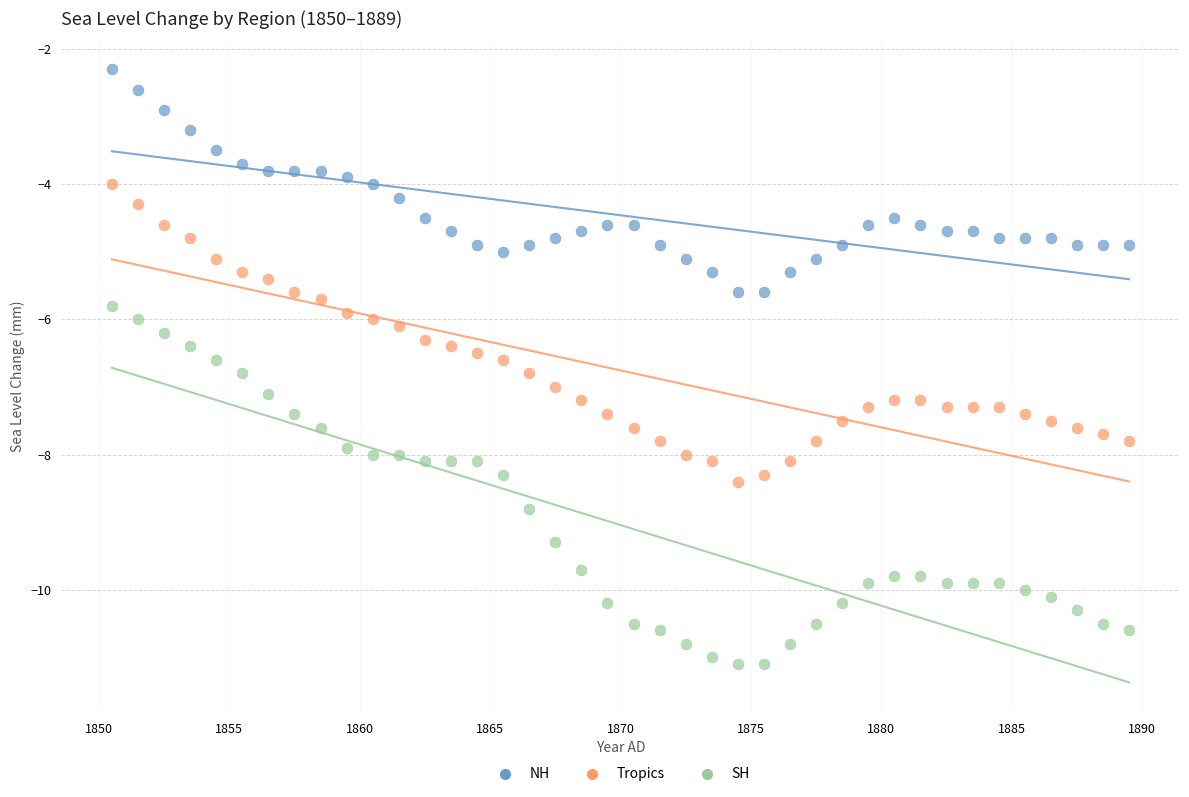

Which series reaches the maximum Y coordinate?

NH